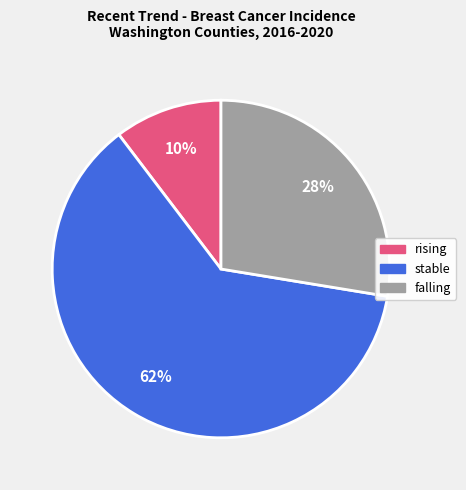

Between rising and stable, which is larger?

stable